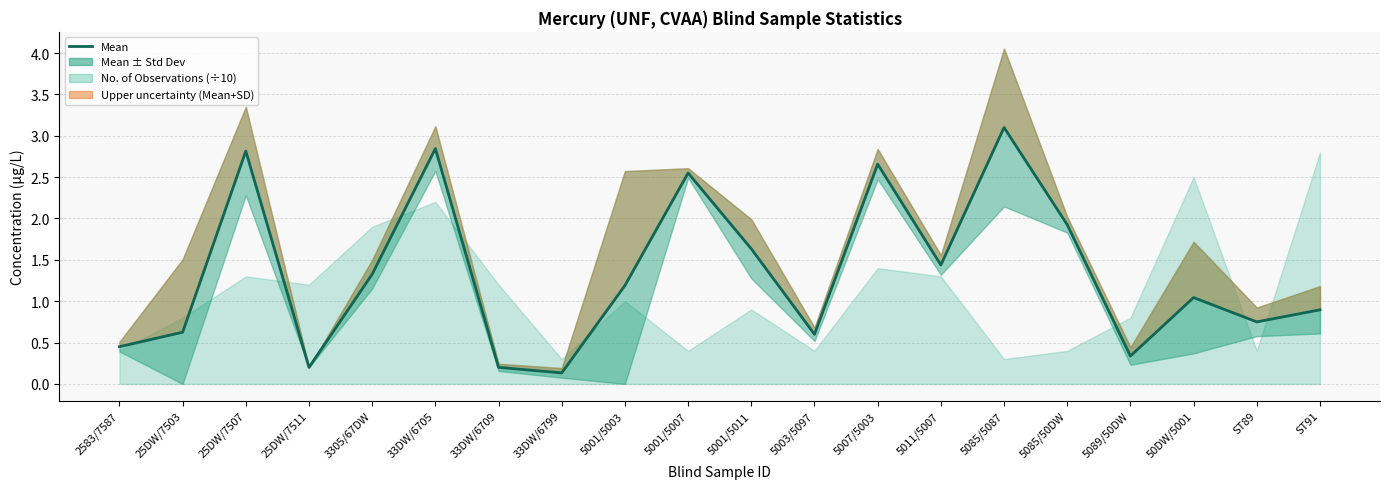

What is the value of the 18th point from the left?

1.0